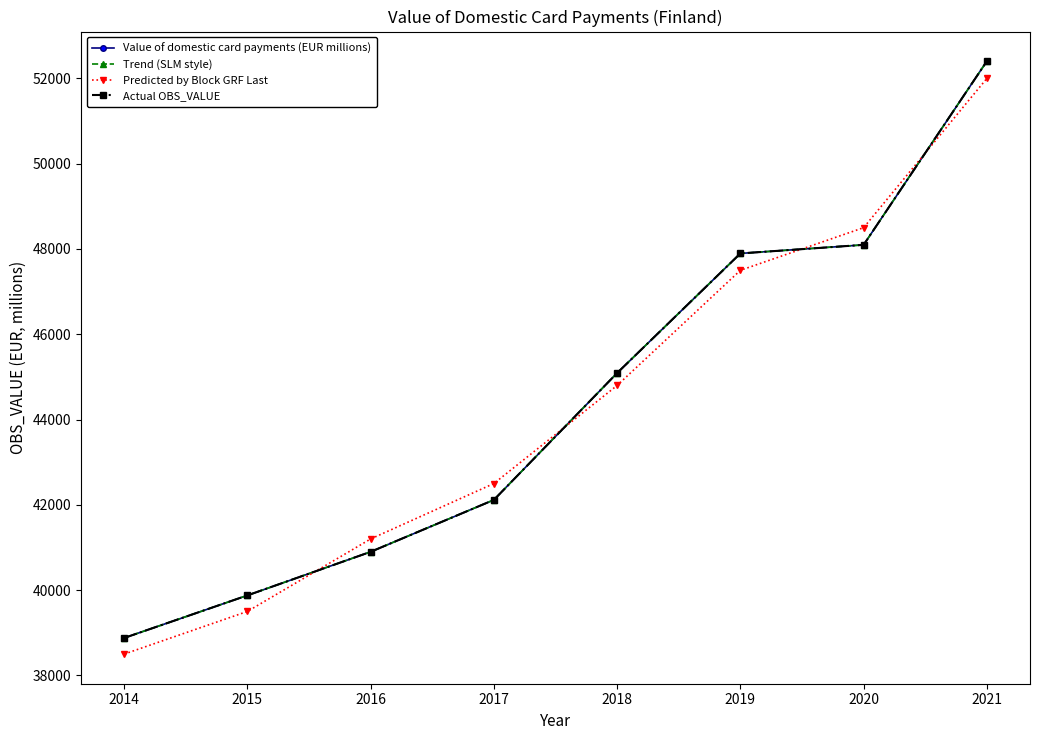

What value does the Actual OBS_VALUE series have at 2018?

45091.5